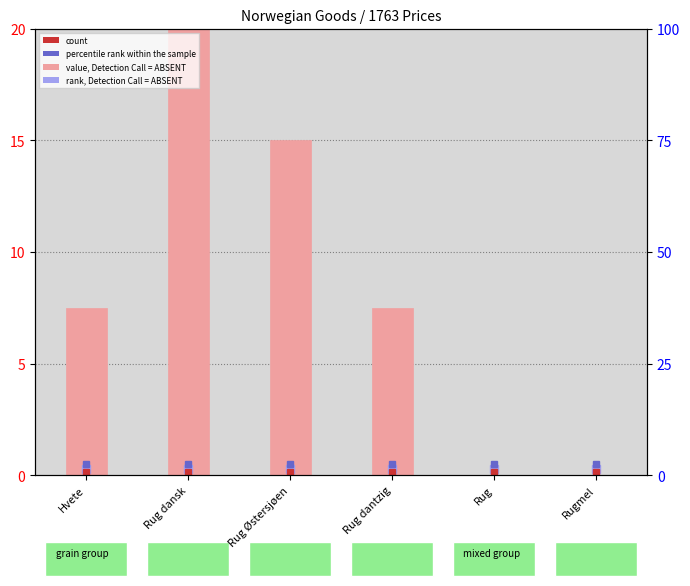

What is the value of the 3rd bar from the left?

15.0